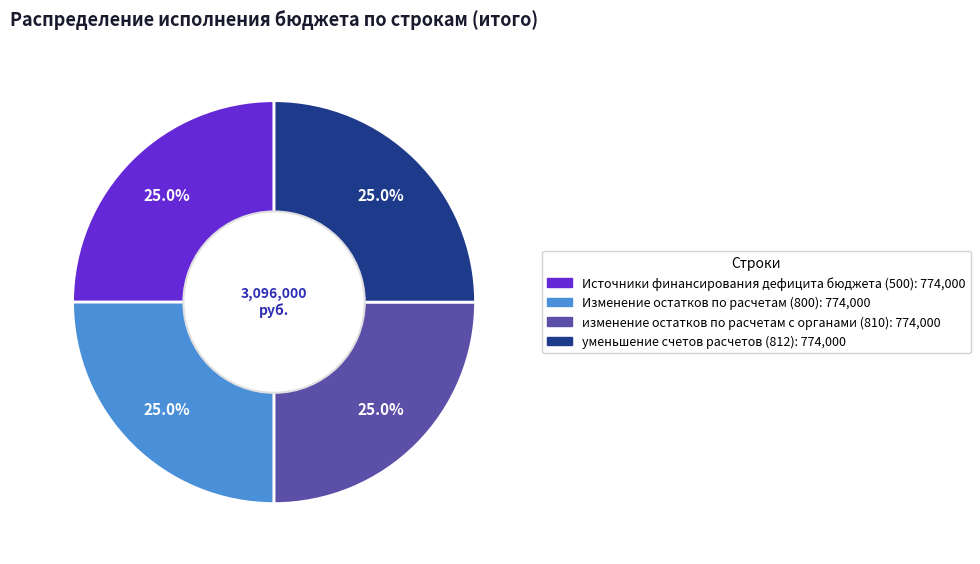

Is there any slice that represents more than half of the pie?

No